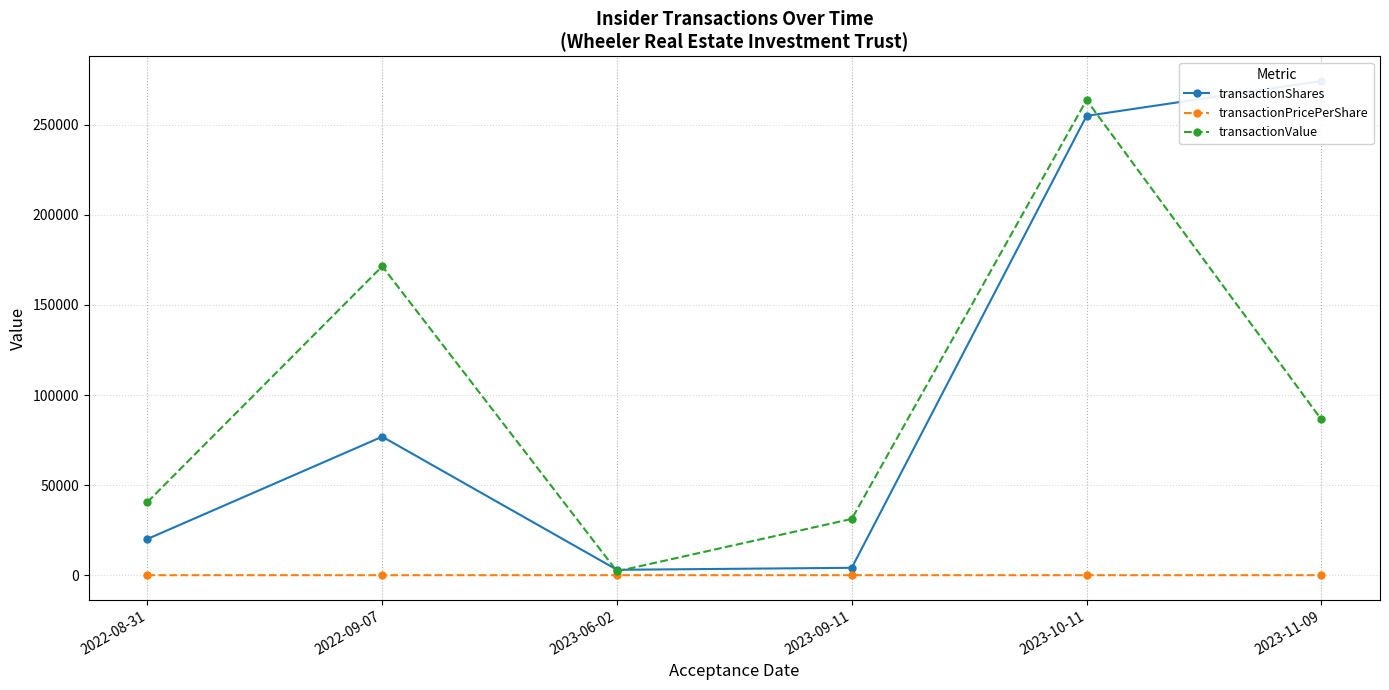

Does the chart display data point markers on the line(s)?

Yes